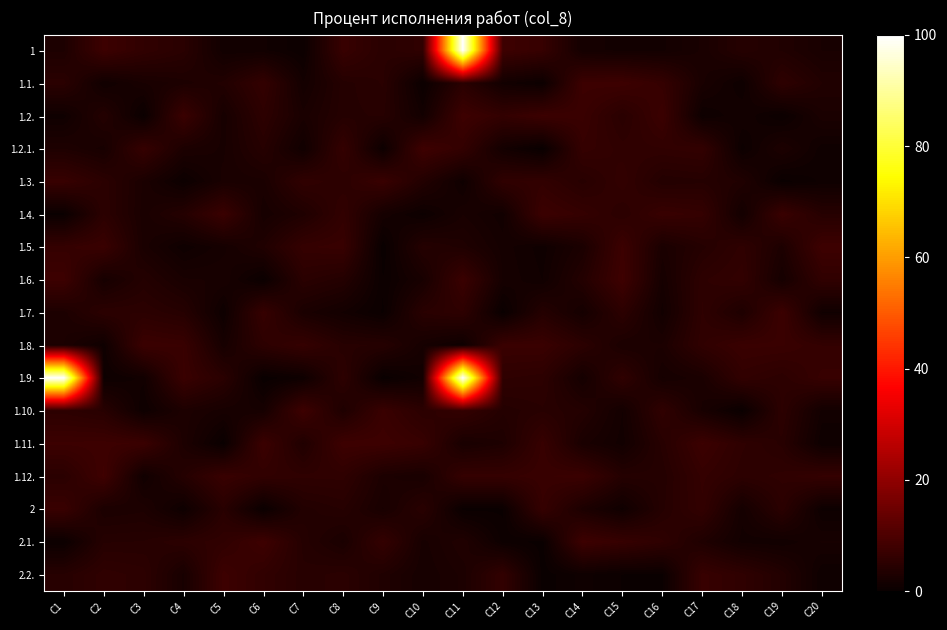

At which category is the sum across all series the highest?

C11